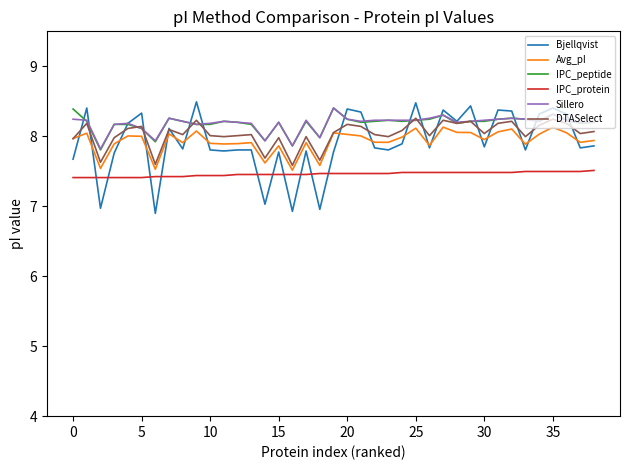

What is the maximum value for Sillero?

8.4